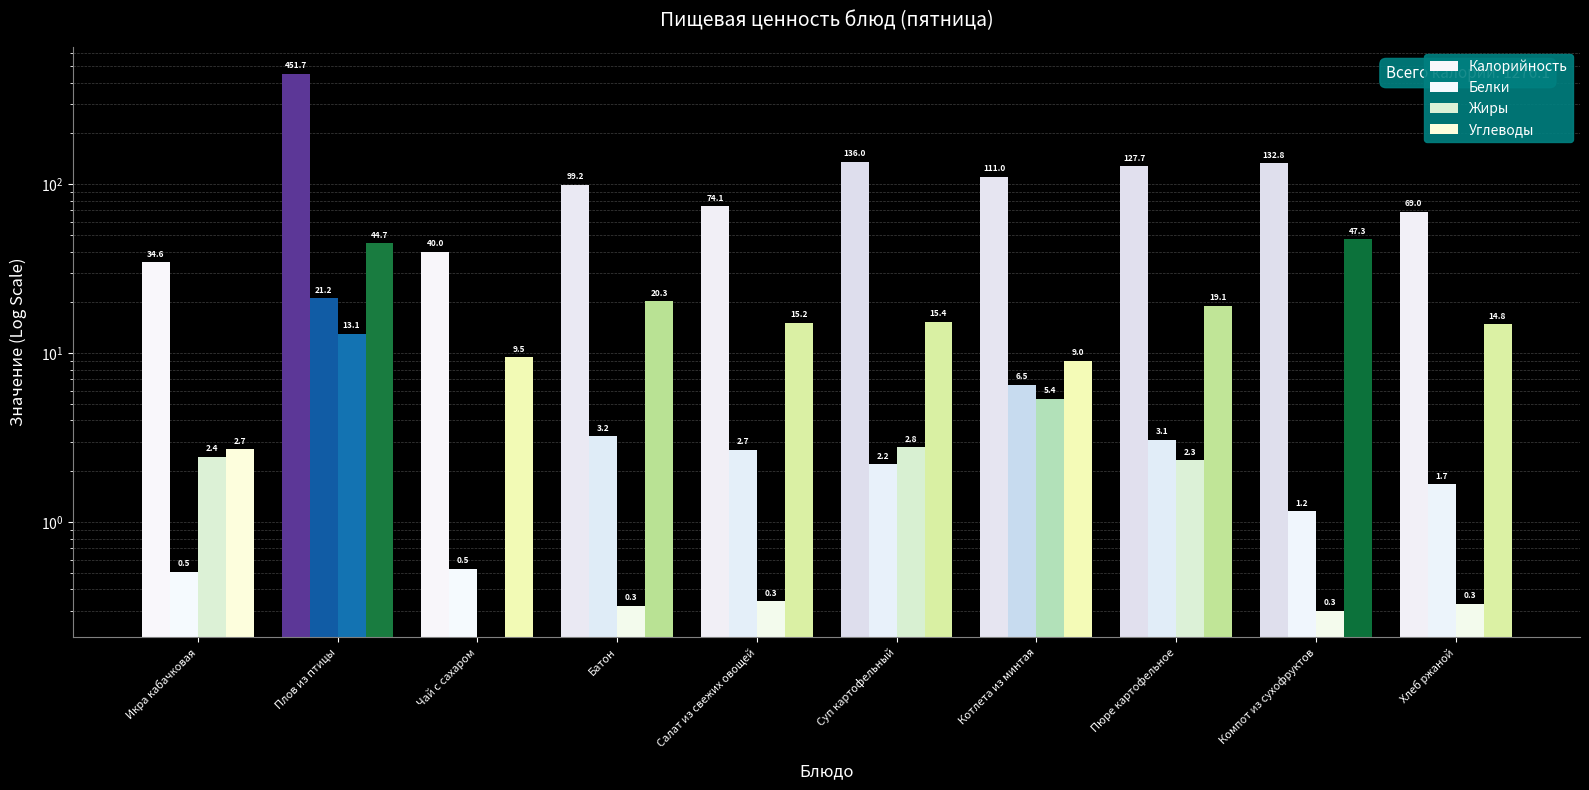

What are all the series names shown in the legend?

Калорийность, Белки, Жиры, Углеводы